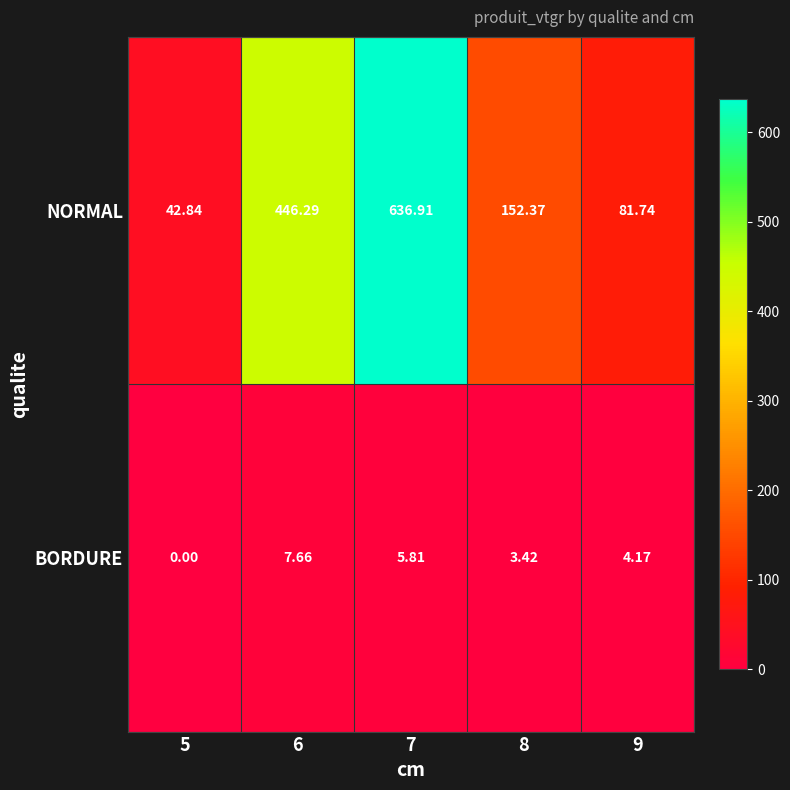

Which series has the largest total across all categories?

NORMAL